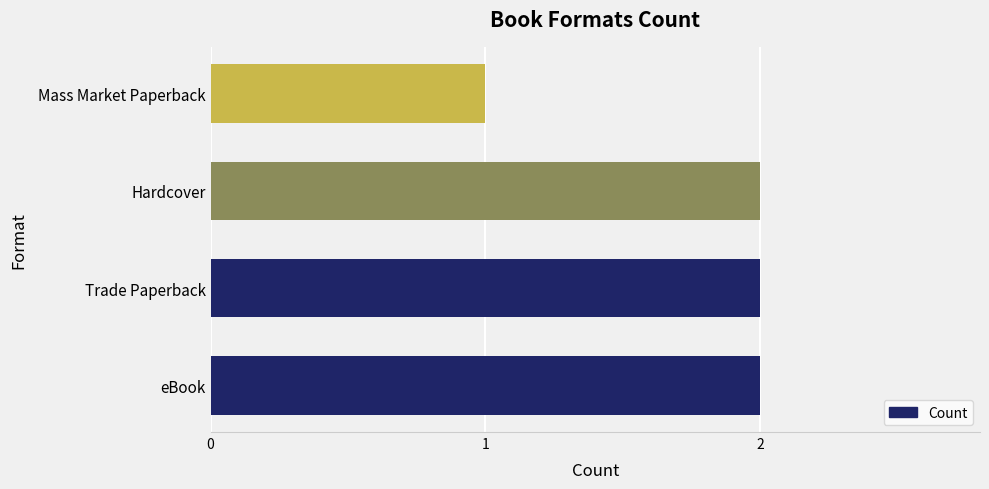

The value at Hardcover is 3. True or false?

False